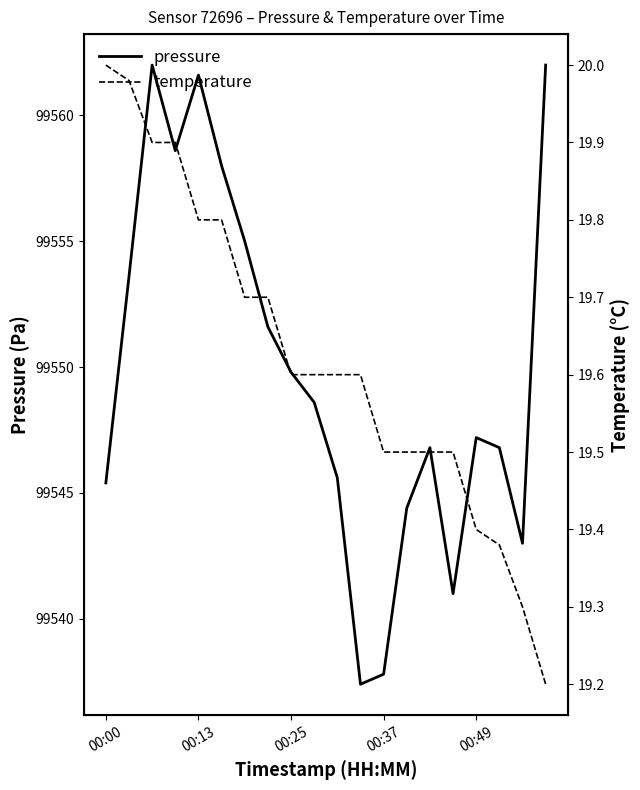

Does the chart have visible grid lines?

No